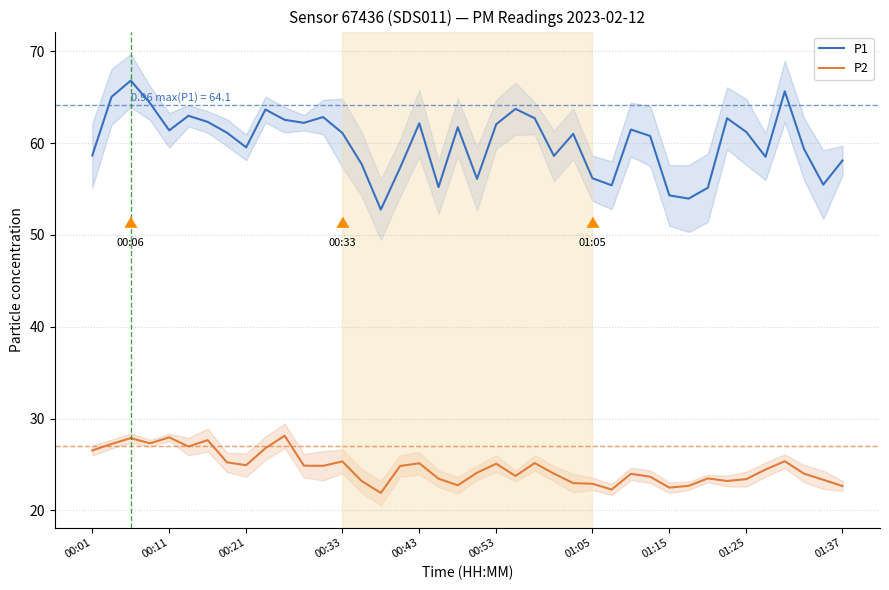

Is it true that P2 equals 13.7 at 00:43?

False